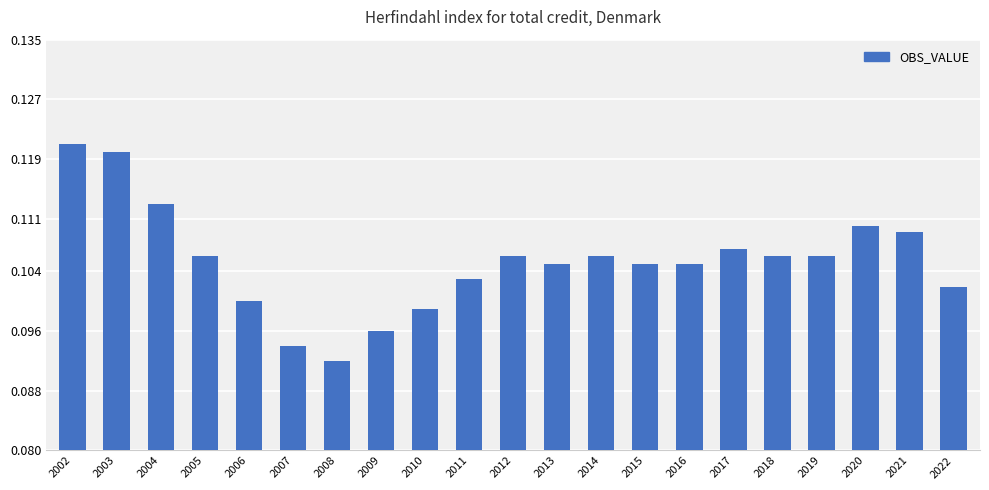

Between 2012 and 2002, which is larger?

2002